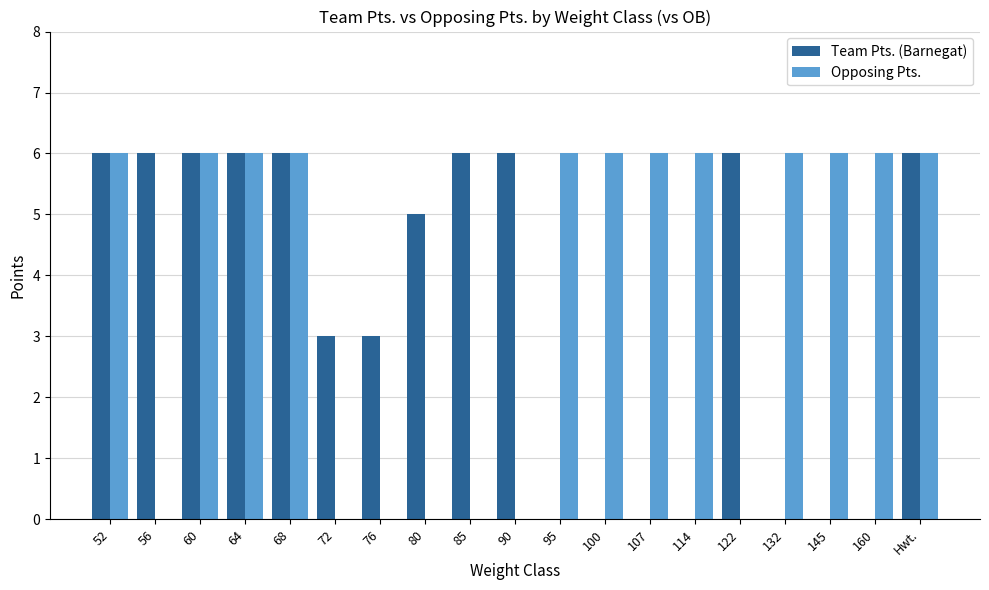

What is the highest value of the Opposing Pts. series?

6